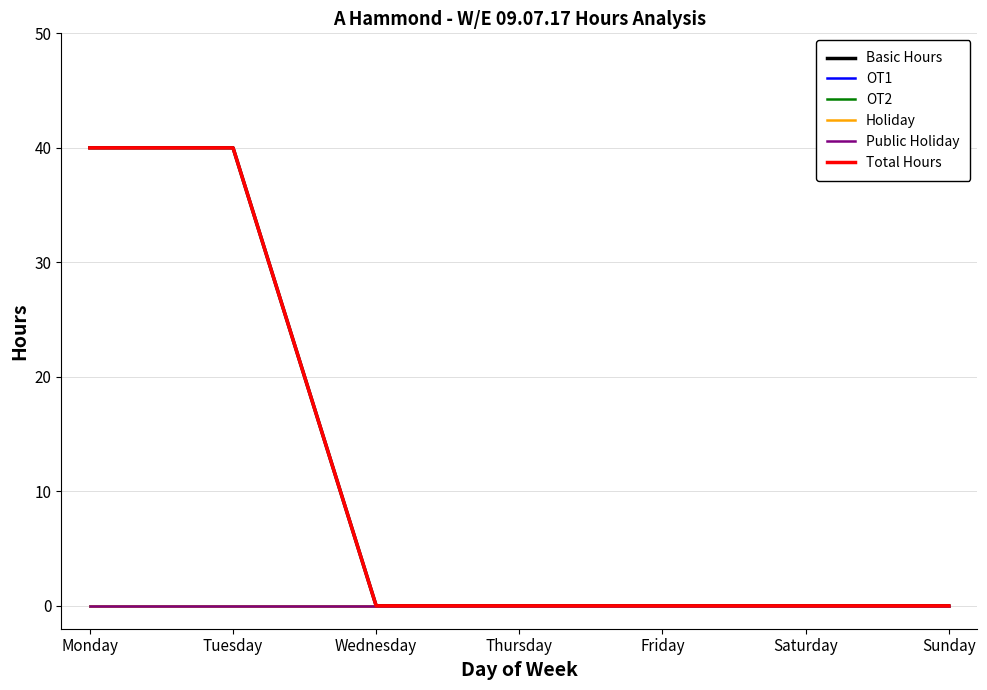

Which series changed the most between Tuesday and Friday?

Basic Hours